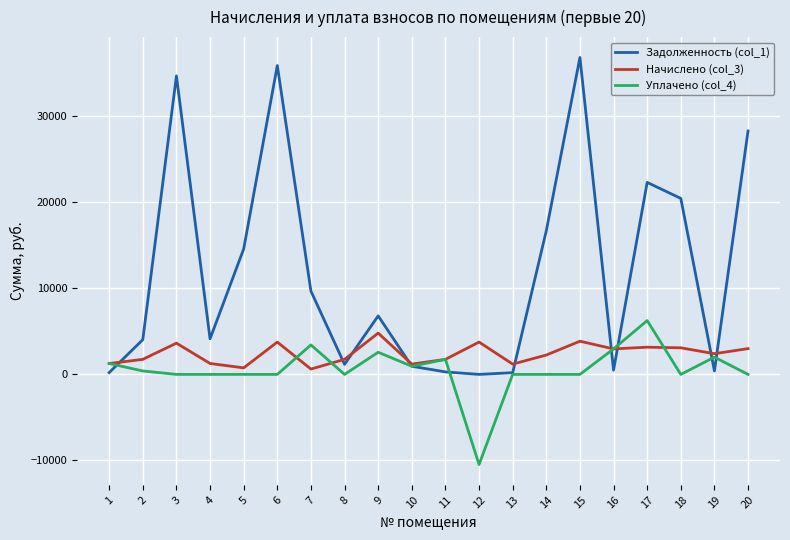

Which series has the widest spread of values?

Задолженность (col_1)